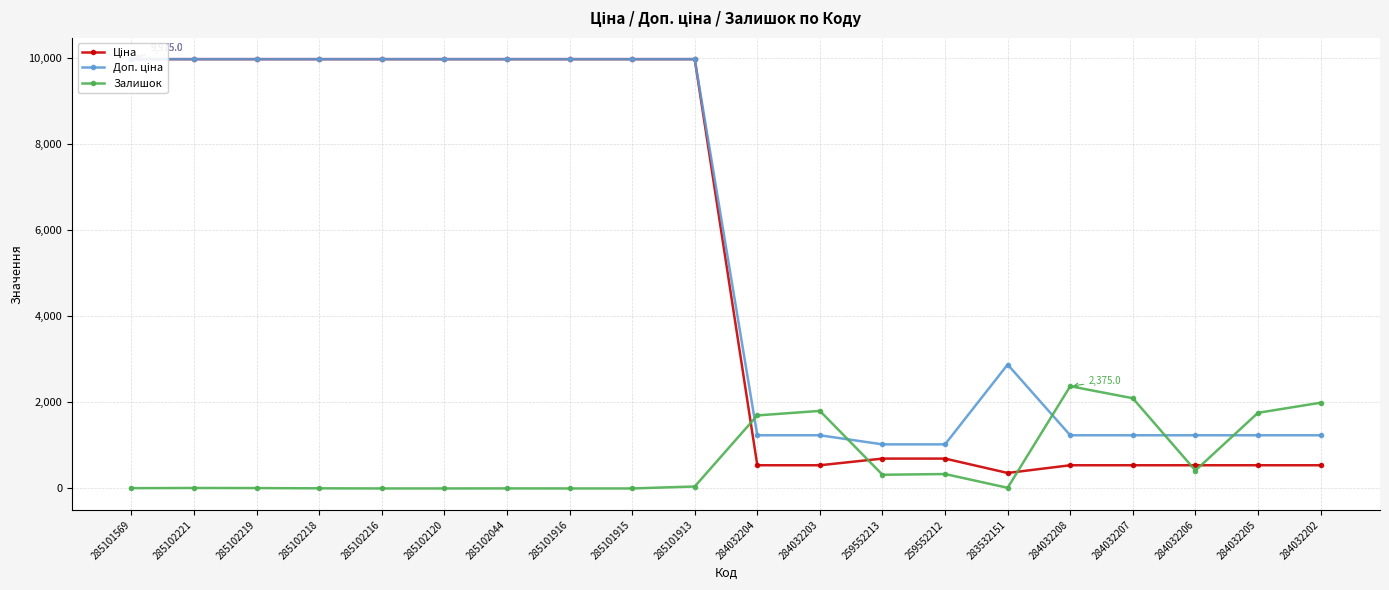

At which label does Залишок reach its minimum?

285102216